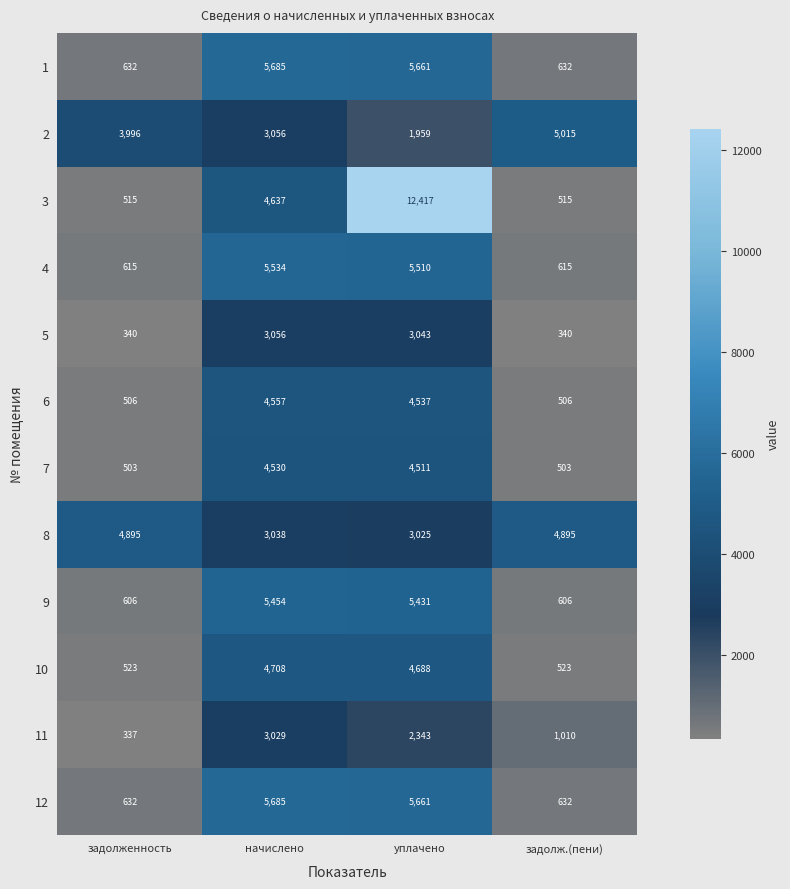

What is the sum of all 9 values?

12097